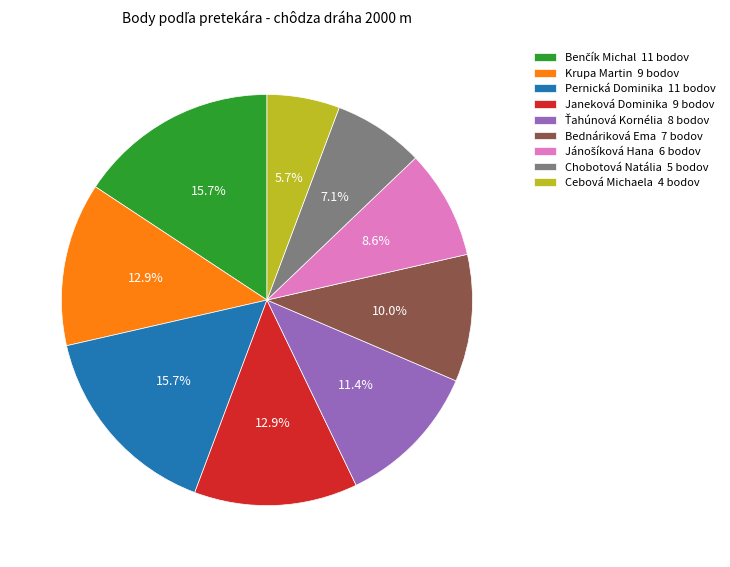

Does Cebová Michaela 4 bodov account for over 50% of the chart?

No